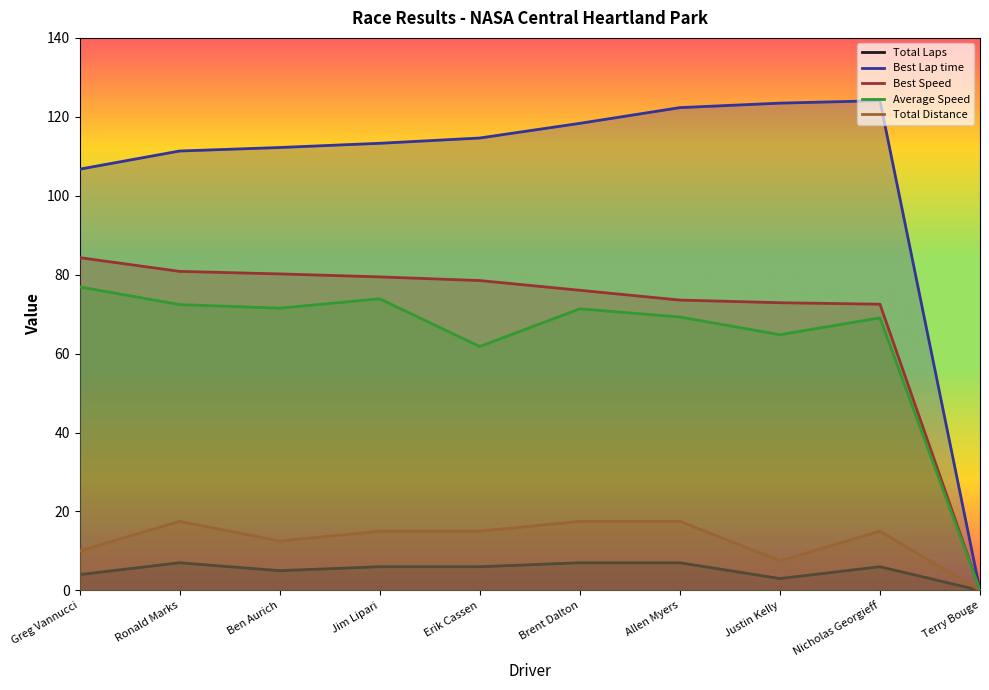

Which series has the largest total across all categories?

Best Lap time